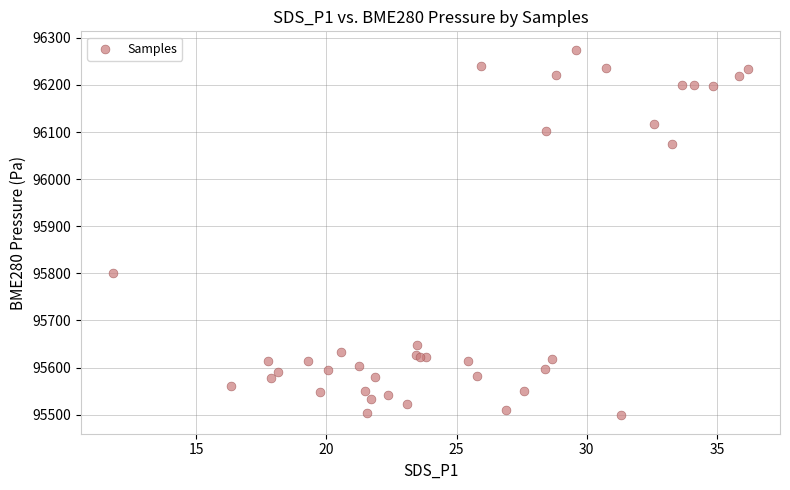

What Y value in the scatter plot is closest to 95886?

95801.1